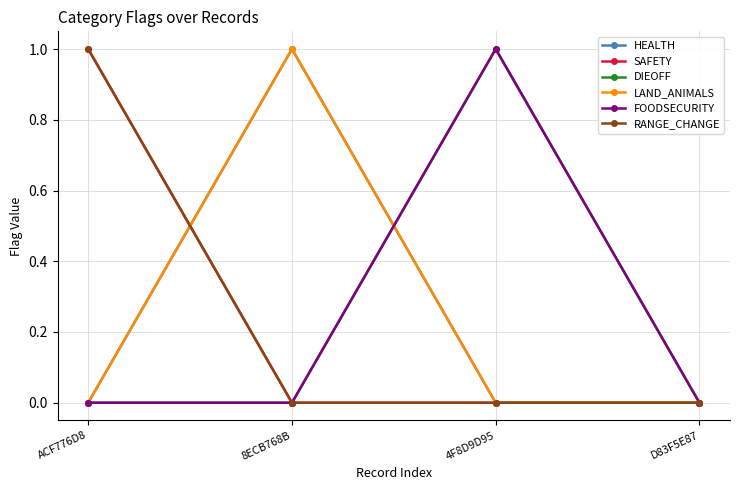

Which category has the lowest value across all series?

ACF776D8